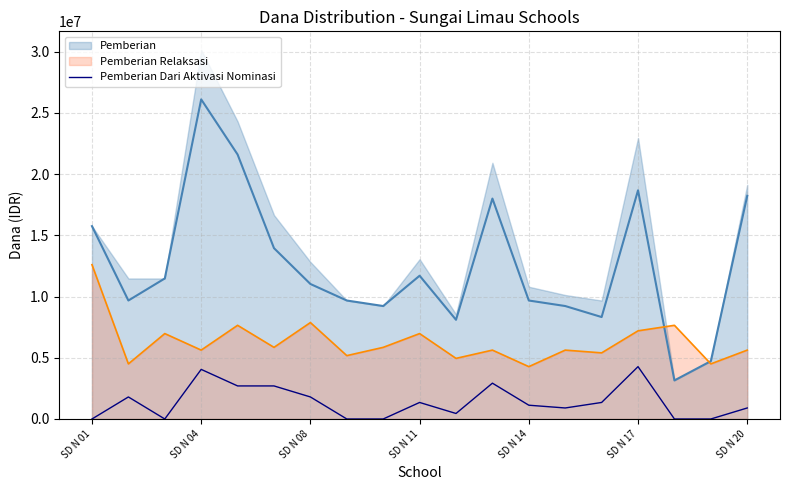

What is the lowest value of the Pemberian Relaksasi series?

4275000